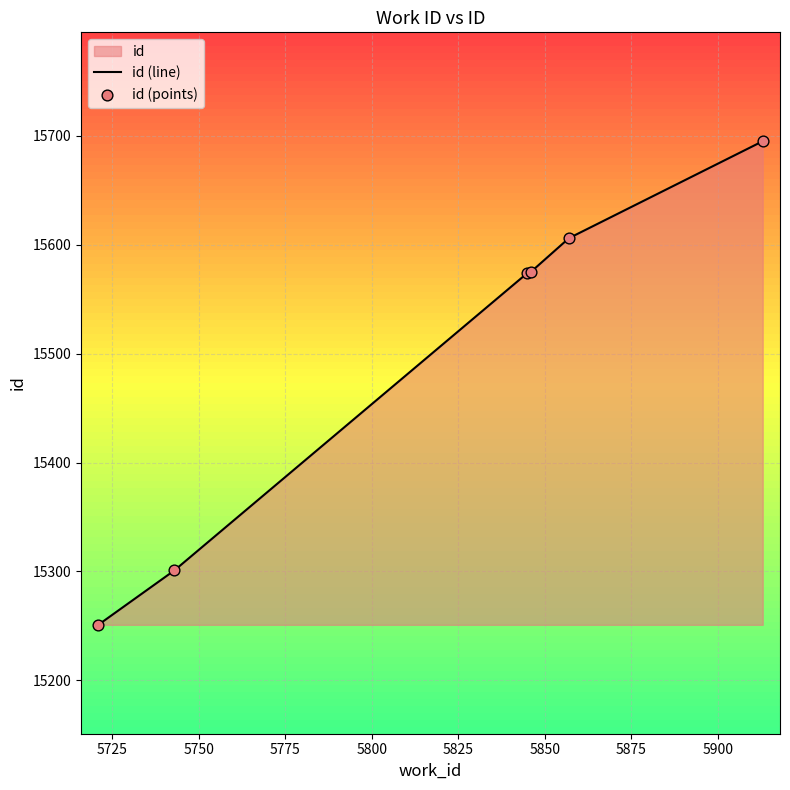

Which has a higher value, 5743 or 5721?

5743